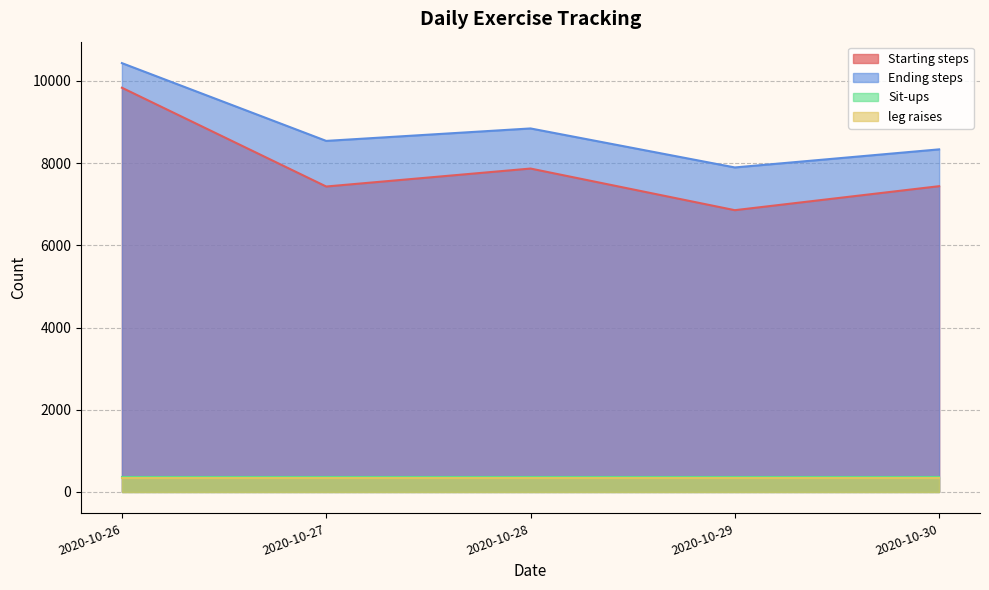

What is the spread (max minus min) of values at 2020-10-29?

7546